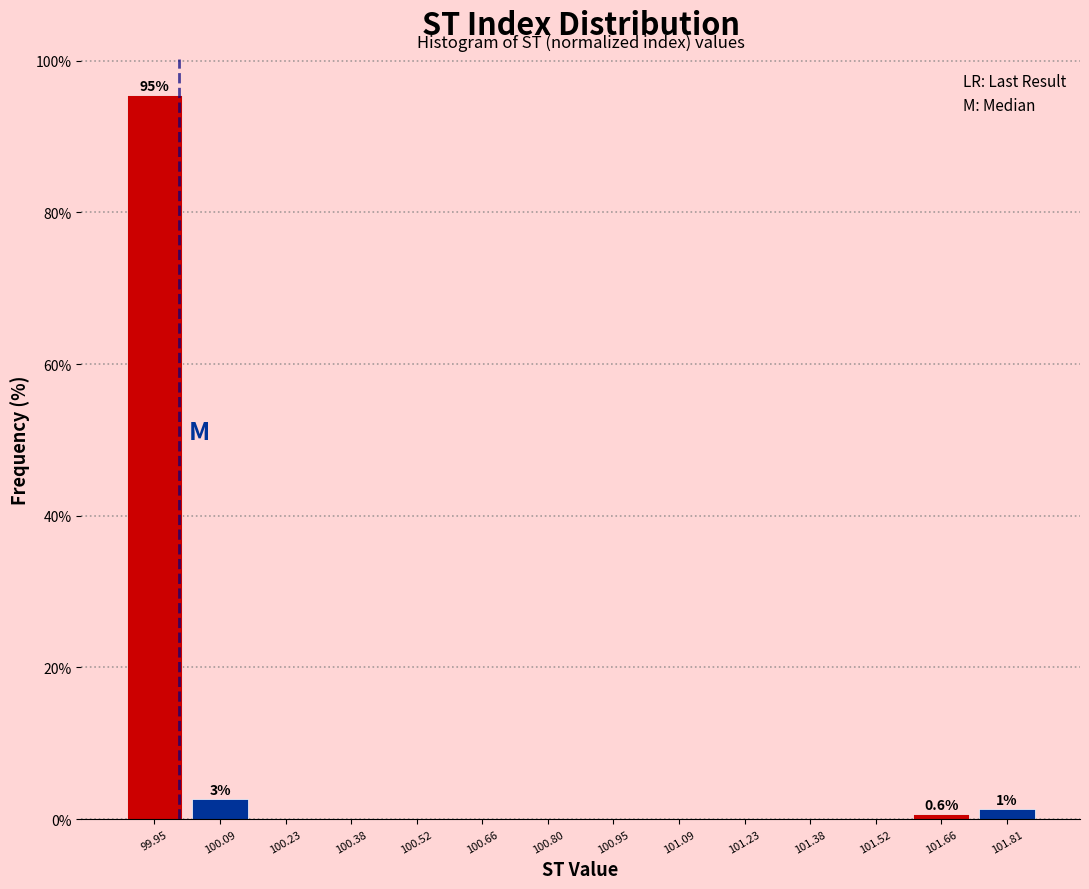

Over which range of the x-axis is the bar tallest?

99.88 to 100.02